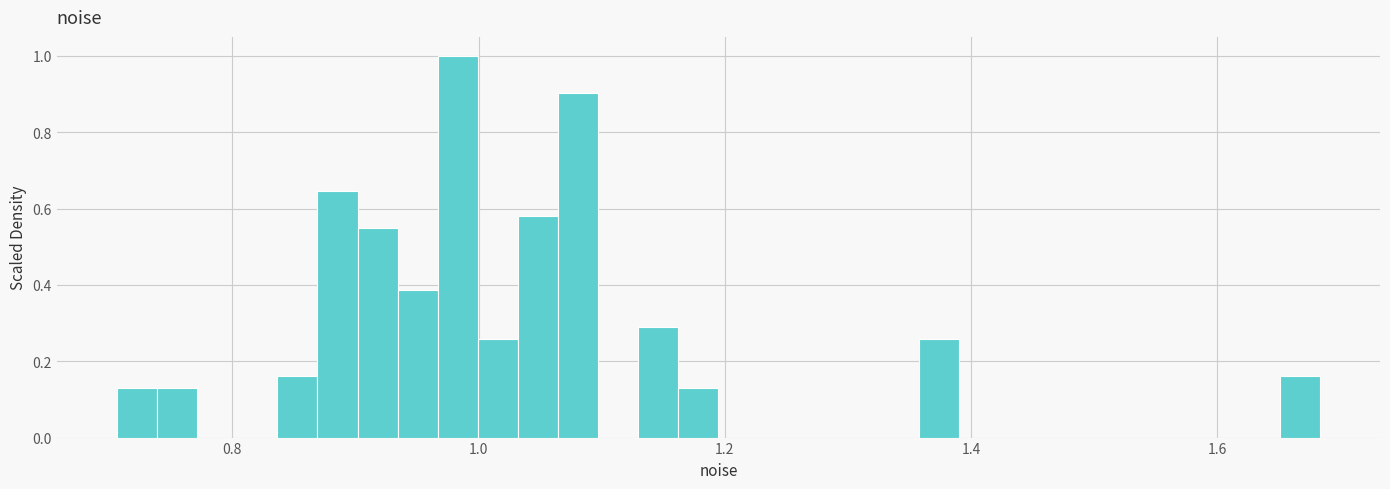

Read against the x-axis, roughly where is the centre of the tallest bar?

0.98